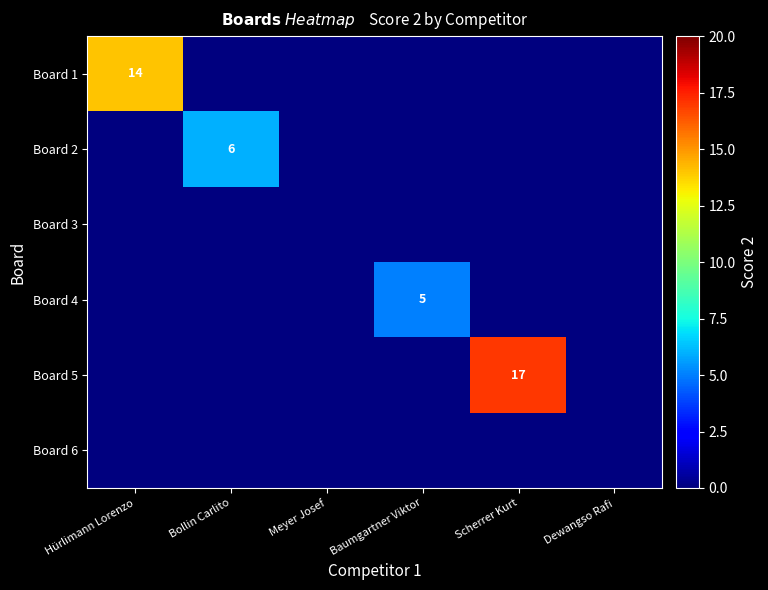

True or false: Board 4 has a value of 5 at Baumgartner Viktor.

True